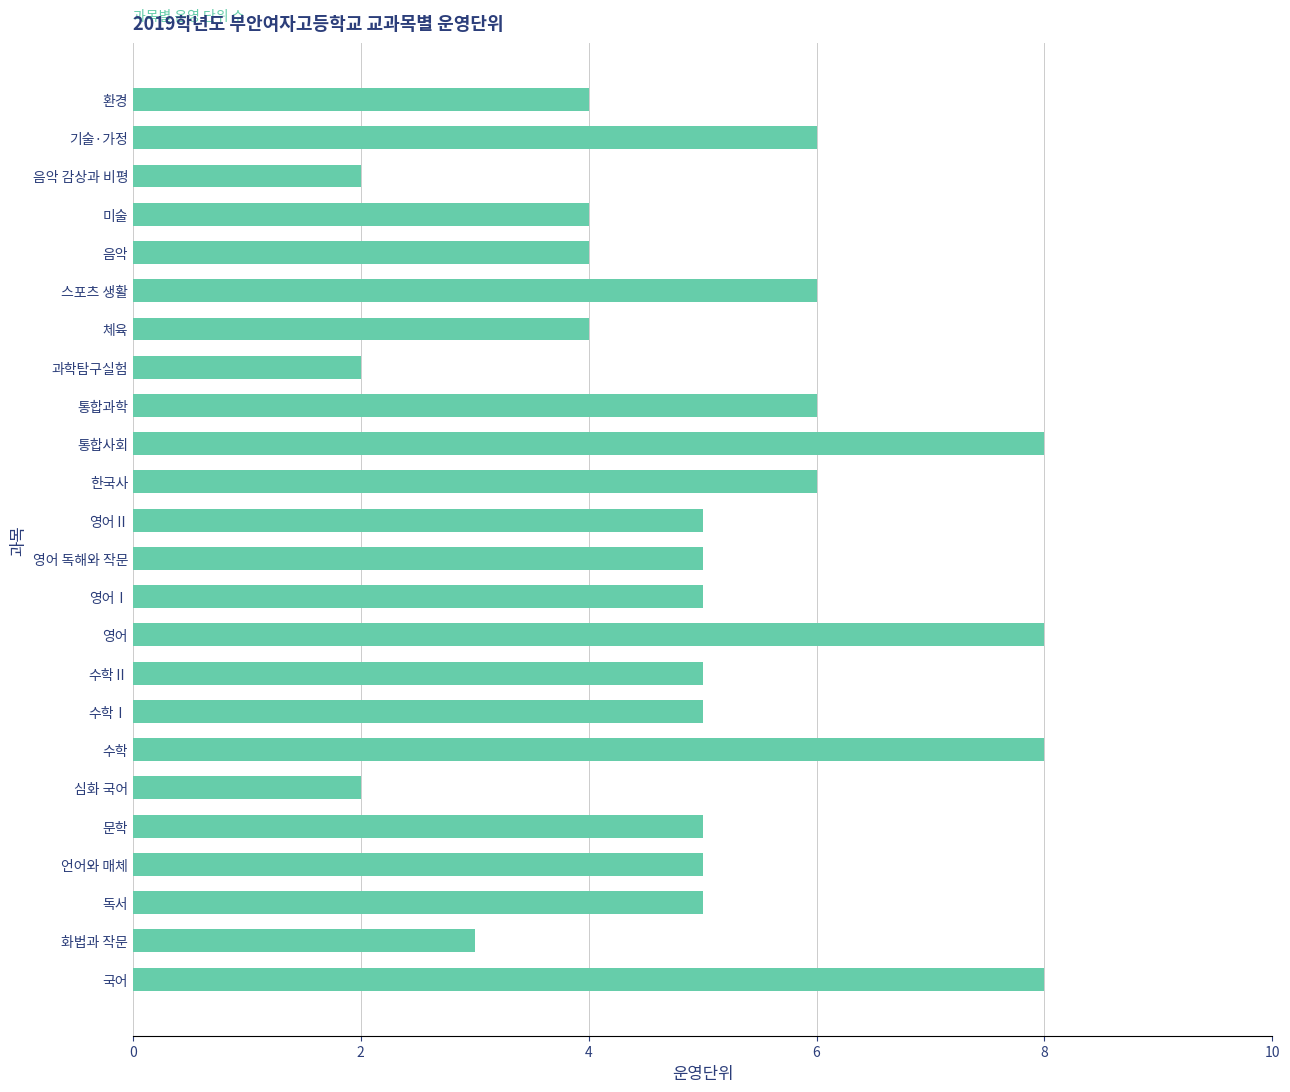

What is the change in value from 영어 to 미술?

-4